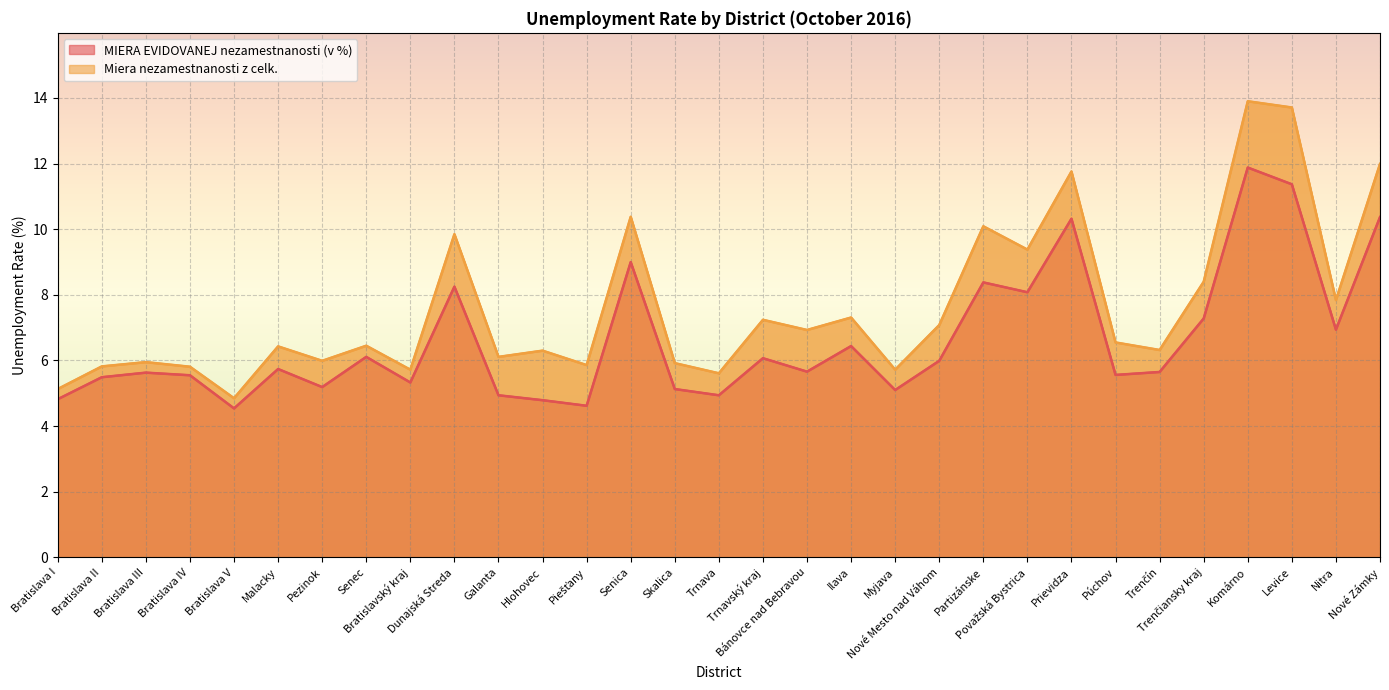

How many interior local peaks does the Miera nezamestnanosti z celk. series have?

11